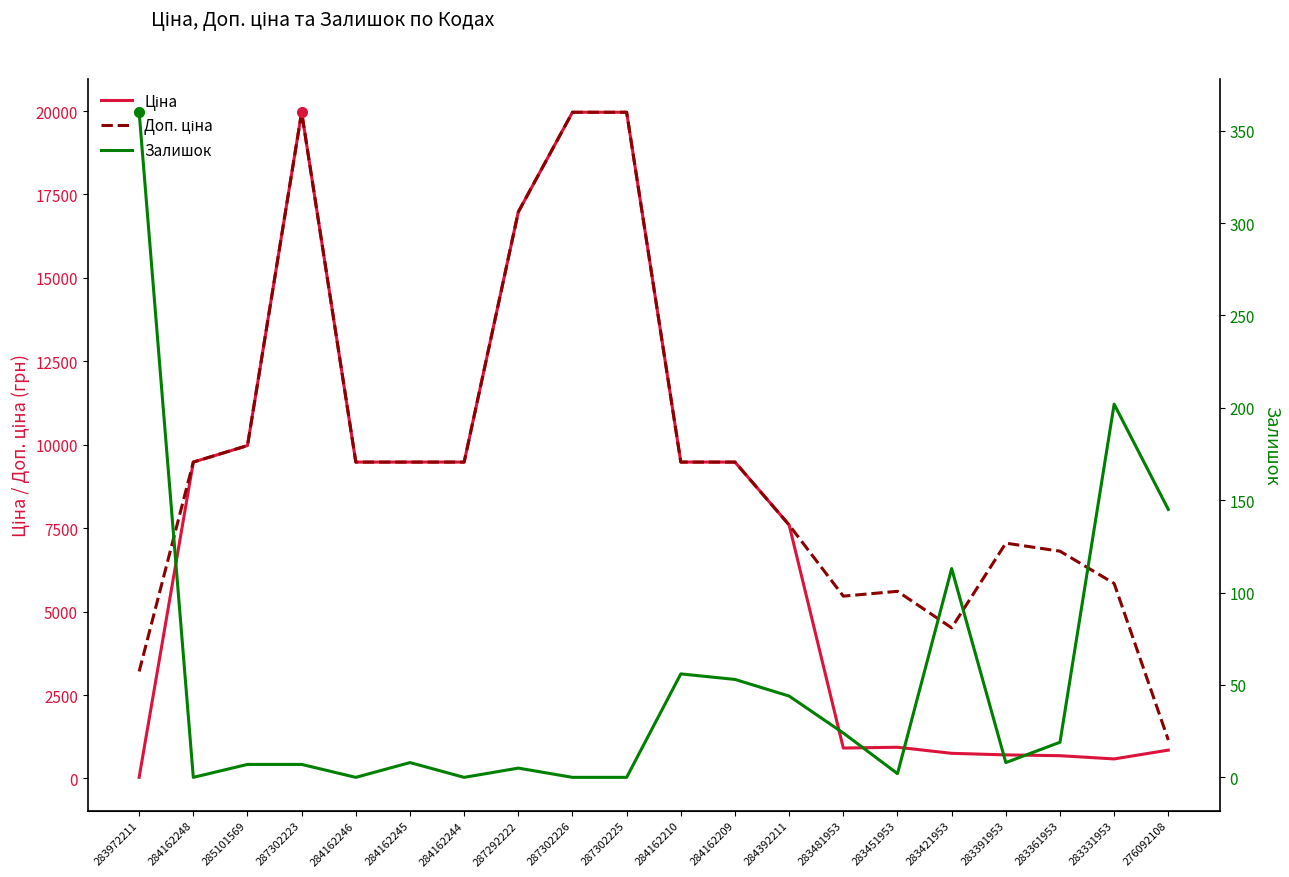

True or false: Доп. ціна and Залишок intersect in this chart.

False